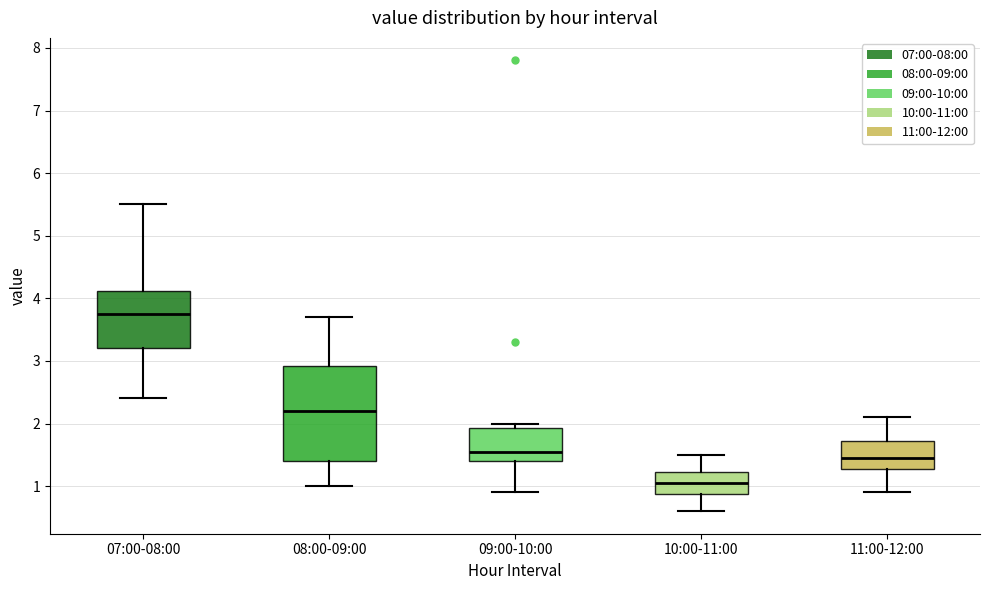

Reading left to right, transcribe this box plot: for each box, give where its median line is, the range the box spans, and where its two whiskers end, as read against the y-axis. The values are not printed on the chart, so give them approximately, as read against the axis.

07:00-08:00: median 3.8, box 3.2 to 4.1, whiskers 2.4 to 5.5
08:00-09:00: median 2.2, box 1.4 to 2.9, whiskers 1.0 to 3.7
09:00-10:00: median 1.6, box 1.4 to 1.9, whiskers 0.9 to 2.0
10:00-11:00: median 1.1, box 0.9 to 1.2, whiskers 0.6 to 1.5
11:00-12:00: median 1.5, box 1.3 to 1.7, whiskers 0.9 to 2.1